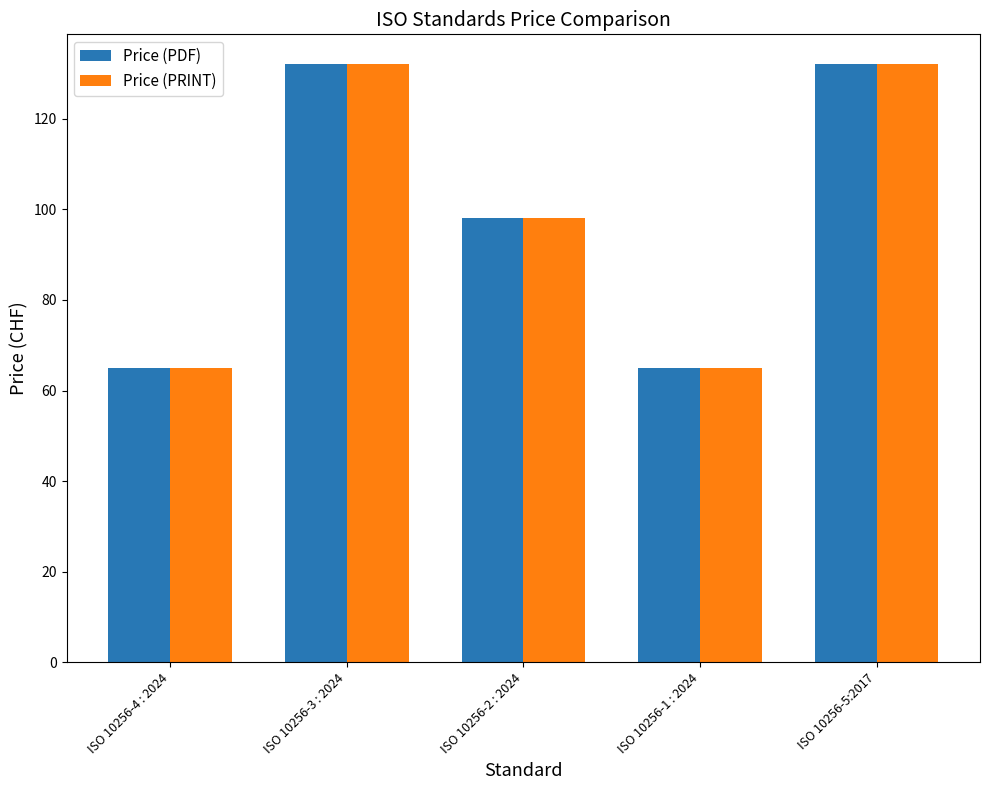

What is the maximum value for Price (PDF)?

132